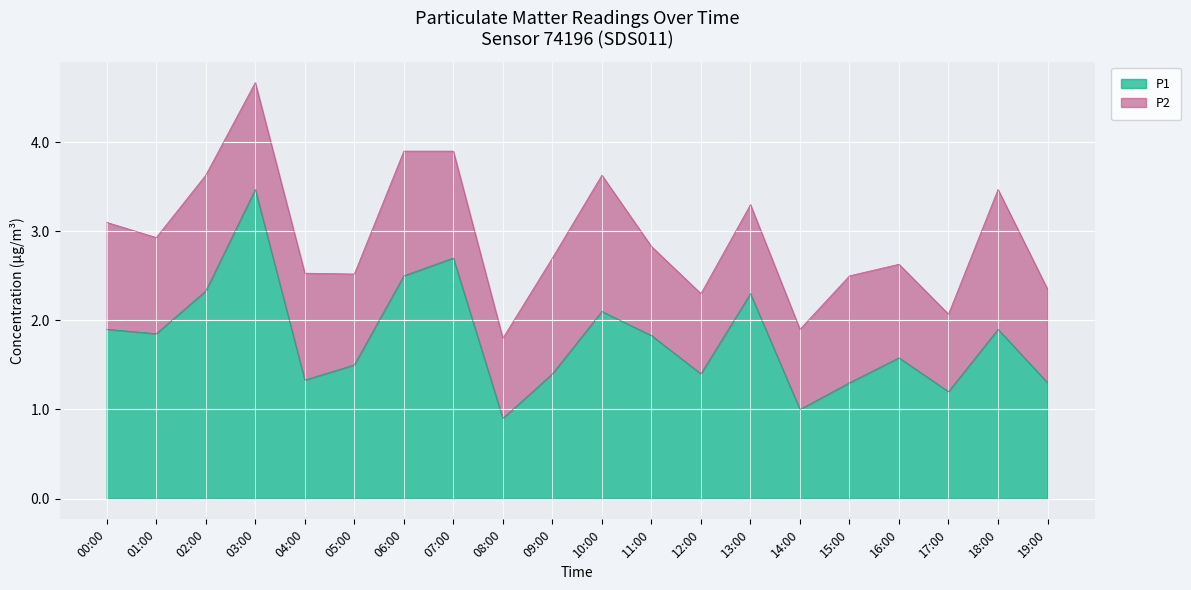

Does the chart display data point markers on the line(s)?

No